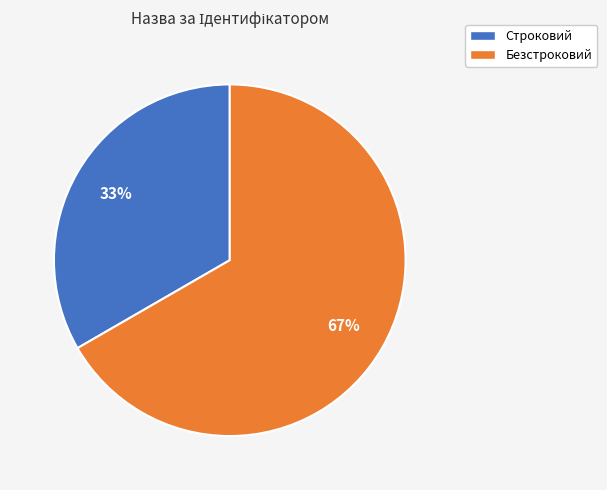

Do Строковий and Безстроковий together represent more than half of the pie?

Yes